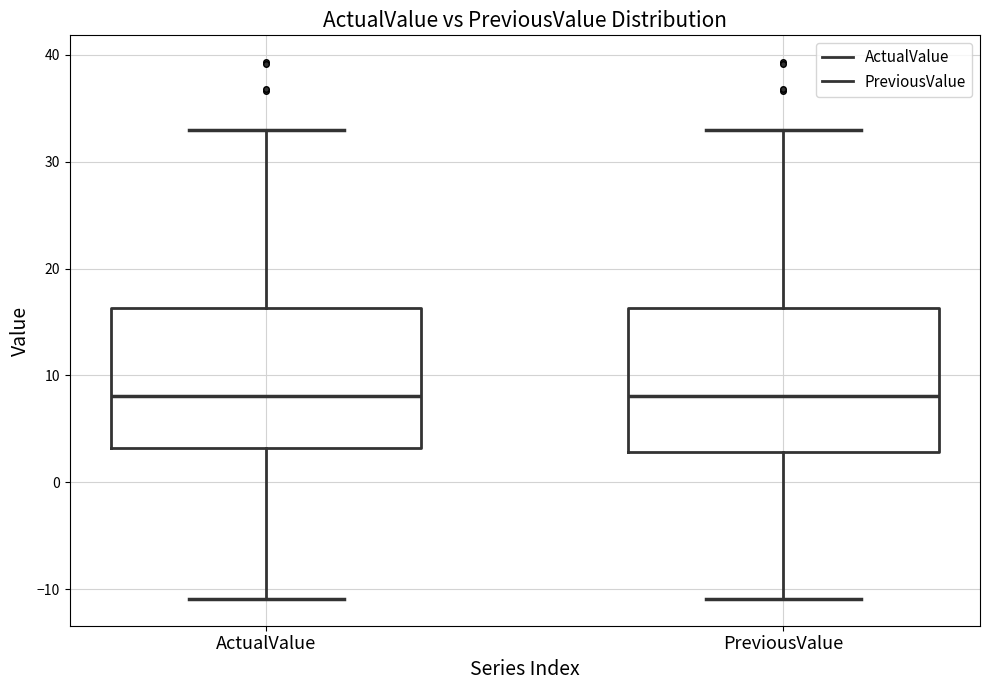

Where is the lower edge of the box for ActualValue on the y-axis? The values are not printed on the chart, so give them approximately, as read against the axis.

3